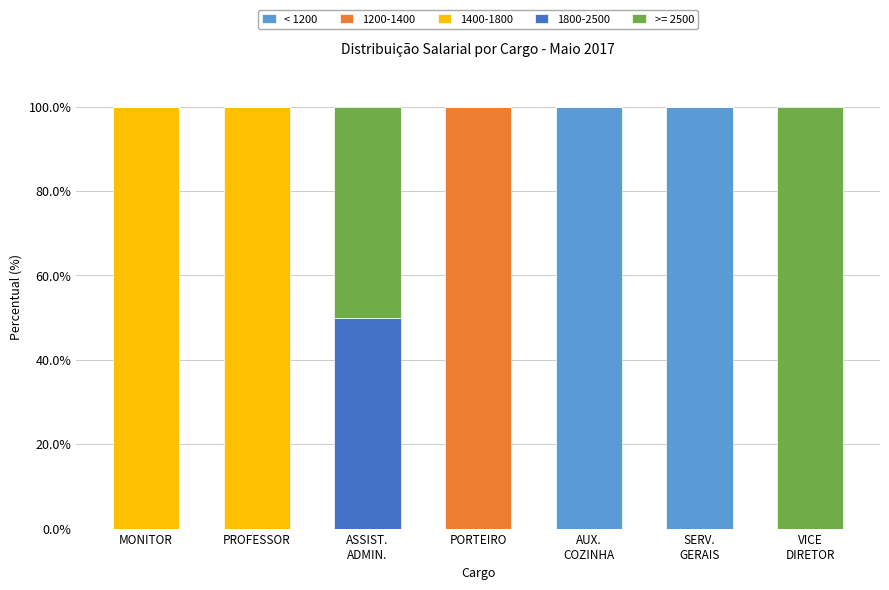

Are the bars grouped side by side (vs. stacked)?

No